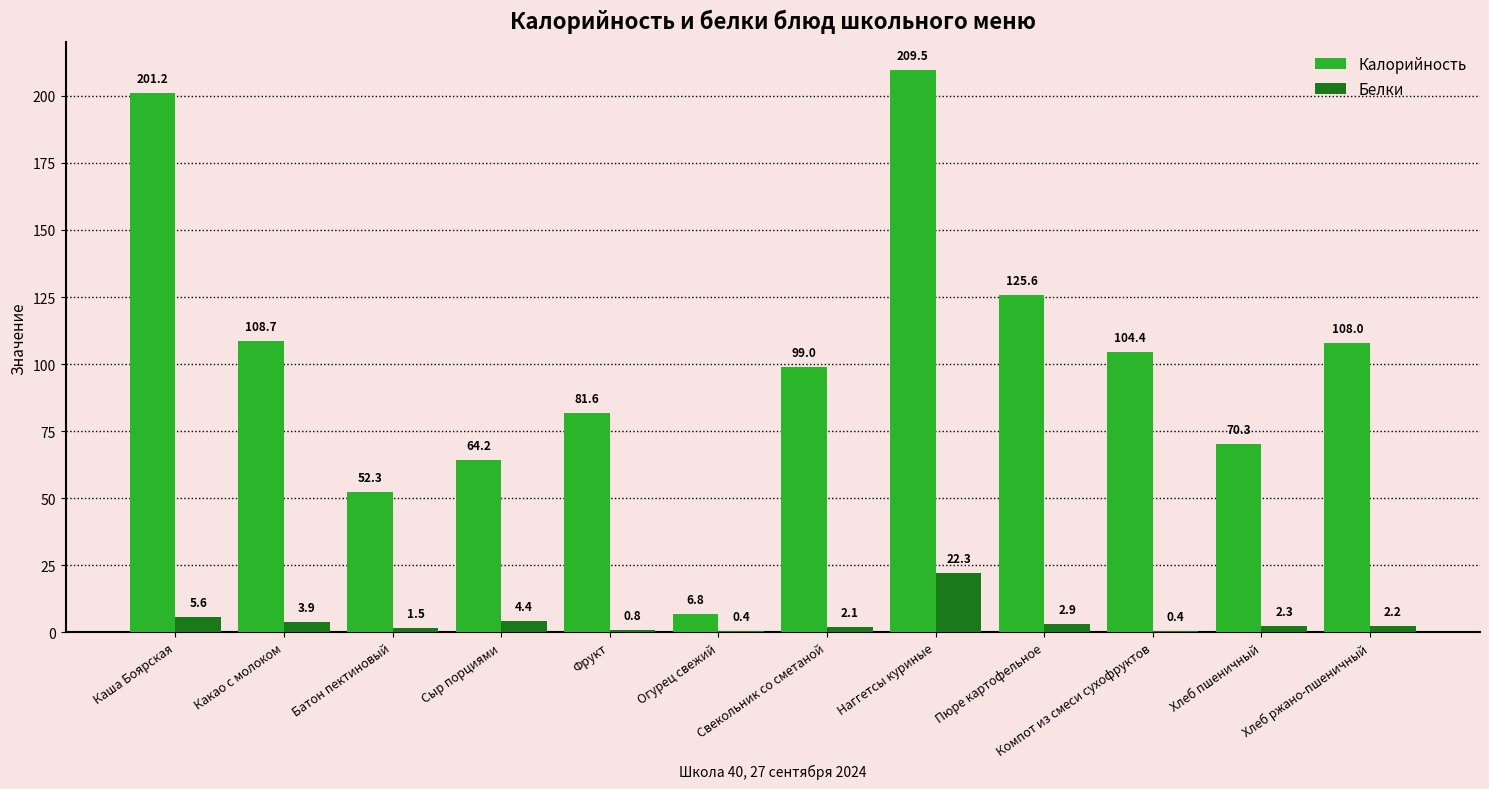

What is the sum of the Белки values at Хлеб пшеничный and Какао с молоком?

6.2